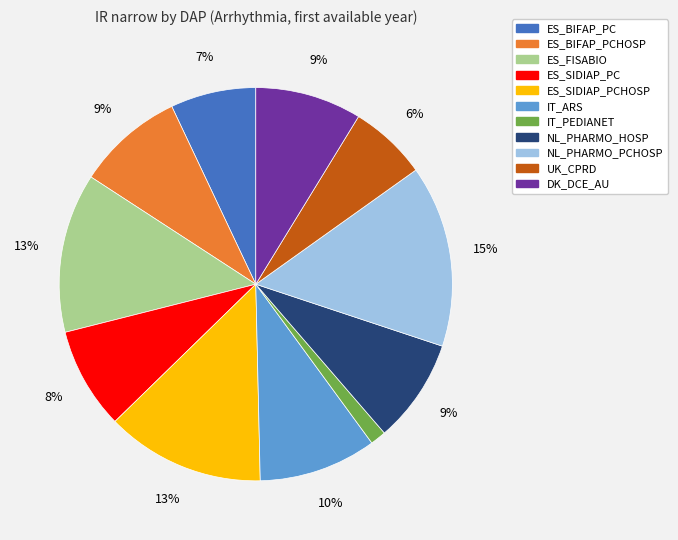

Does any single category account for the majority?

No